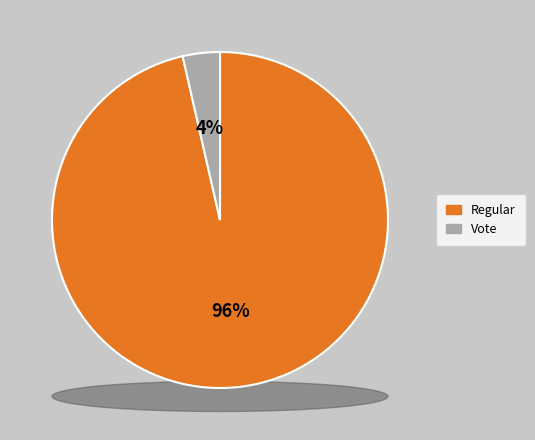

Which slice is the smallest?

Vote